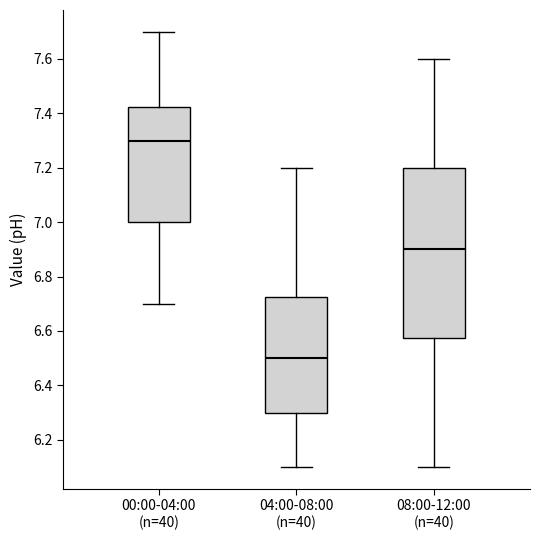

Reading left to right, read every box against the y-axis: the position of its median line, the range the box covers, and the ends of its whiskers. The values are not printed on the chart, so give them approximately, as read against the axis.

00:00-04:00 (n=40): median 7.30, box 7.00 to 7.42, whiskers 6.70 to 7.70
04:00-08:00 (n=40): median 6.50, box 6.30 to 6.72, whiskers 6.10 to 7.20
08:00-12:00 (n=40): median 6.90, box 6.58 to 7.20, whiskers 6.10 to 7.60